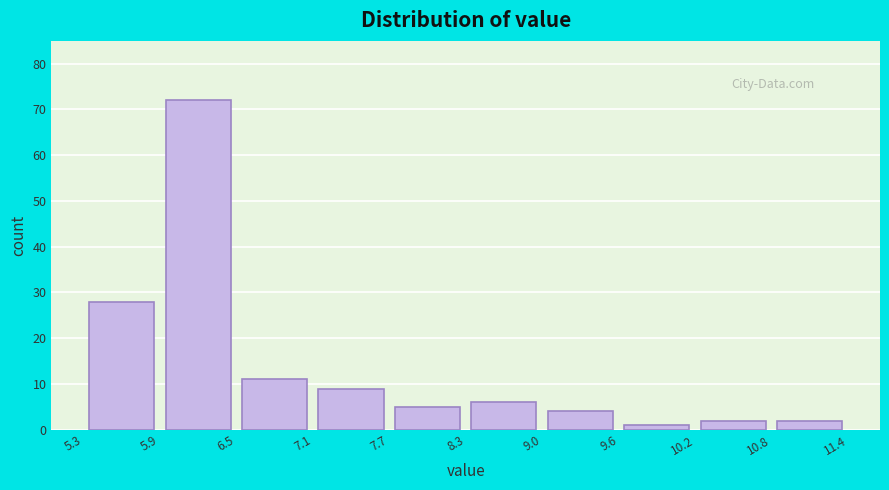

What is the height of the bar covering 8.3 to 9.0 on the x-axis? The values are not printed on the chart, so give them approximately, as read against the axis.

6